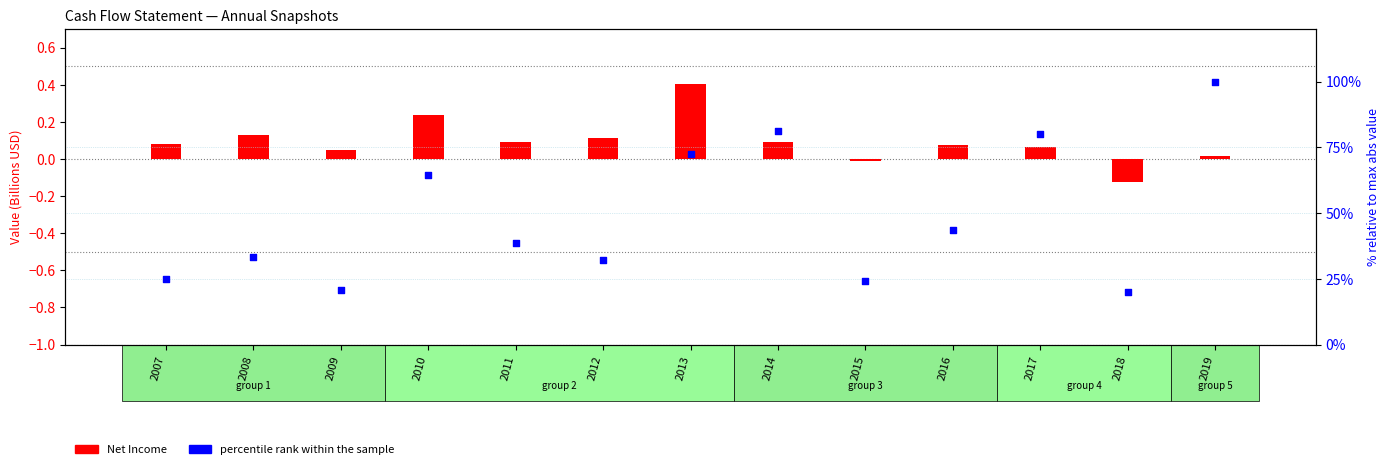

At how many categories does at least one series exceed 87?

1